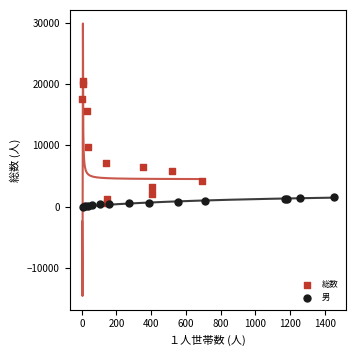

Which series has the largest Y range (max minus min)?

総数